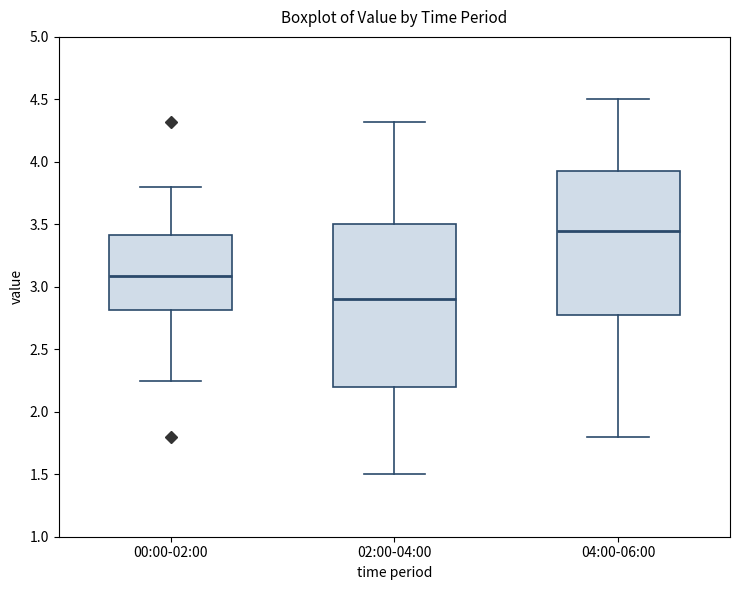

Reading left to right, transcribe this box plot: for each box, give where its median line is, the range the box spans, and where its two whiskers end, as read against the y-axis. The values are not printed on the chart, so give them approximately, as read against the axis.

00:00-02:00: median 3.10, box 2.80 to 3.40, whiskers 2.25 to 3.80
02:00-04:00: median 2.90, box 2.20 to 3.50, whiskers 1.50 to 4.30
04:00-06:00: median 3.45, box 2.80 to 3.95, whiskers 1.80 to 4.50